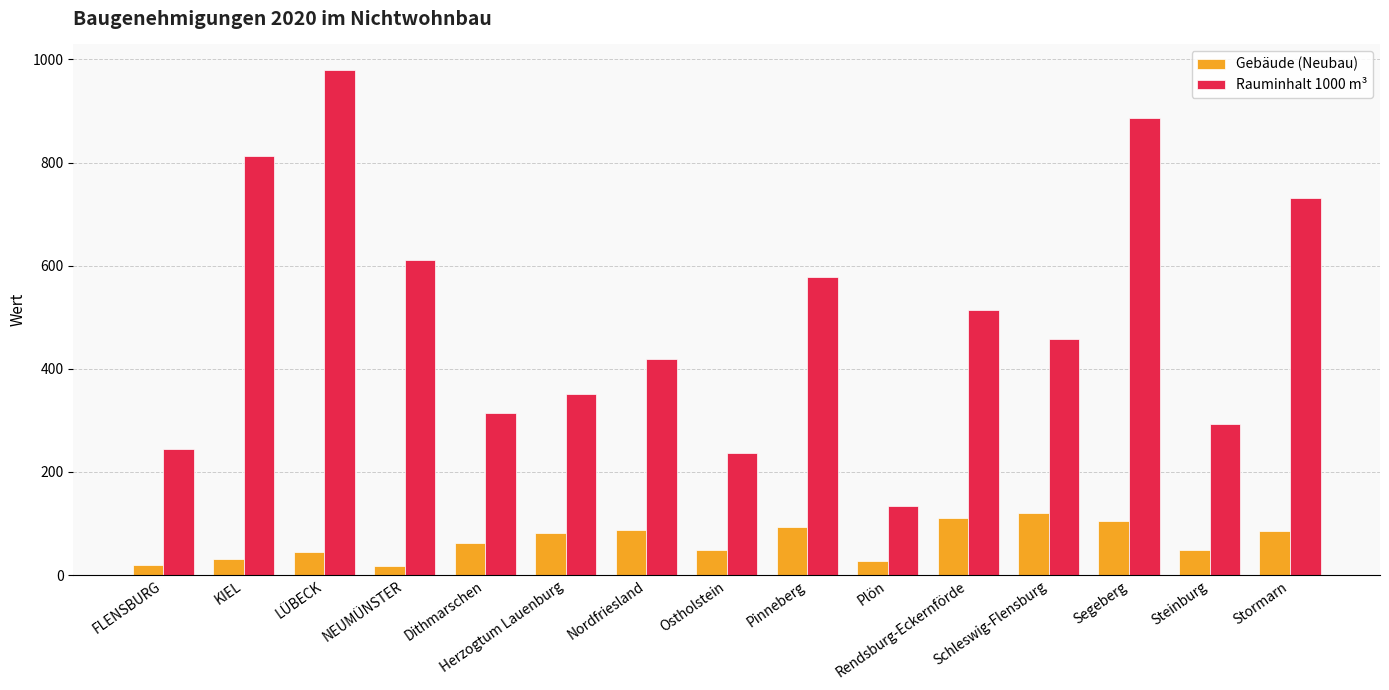

What is the average value of the Gebäude (Neubau) series?

65.5